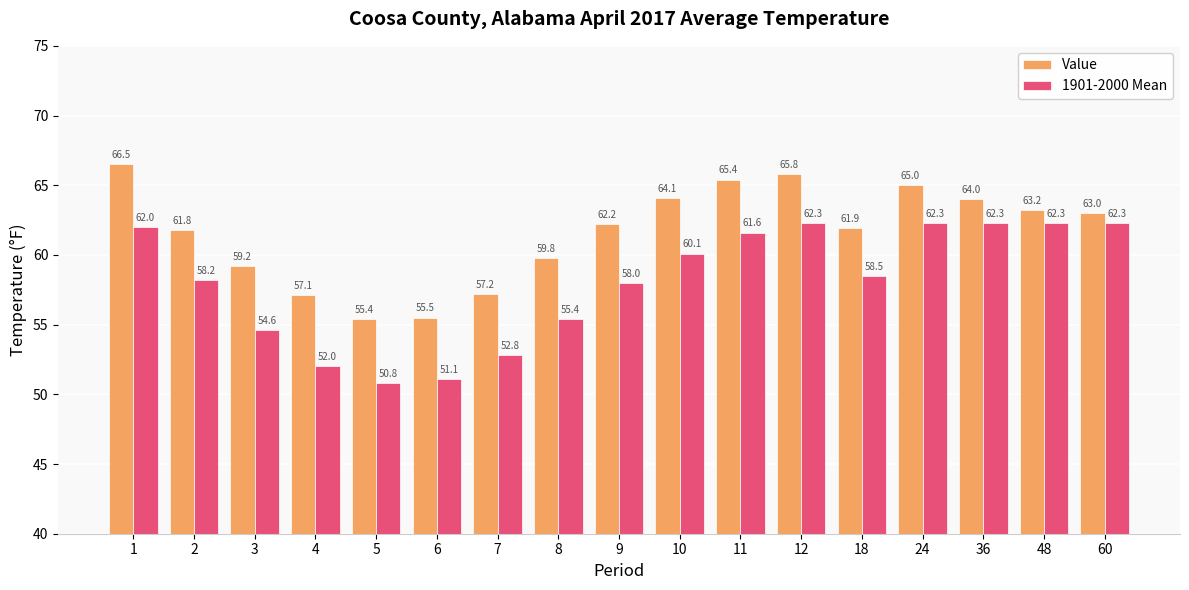

What are all the series names shown in the legend?

Value, 1901-2000 Mean